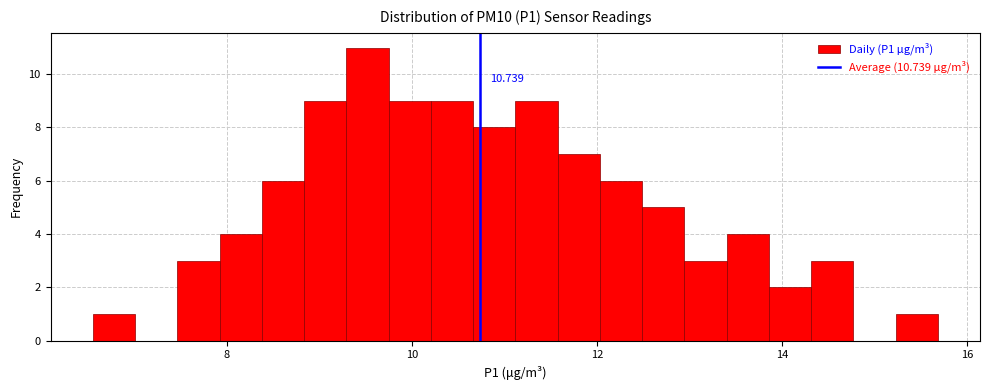

Around what value on the x-axis is the tallest bar? Give the approximate position of its centre, as read against the axis.

9.6